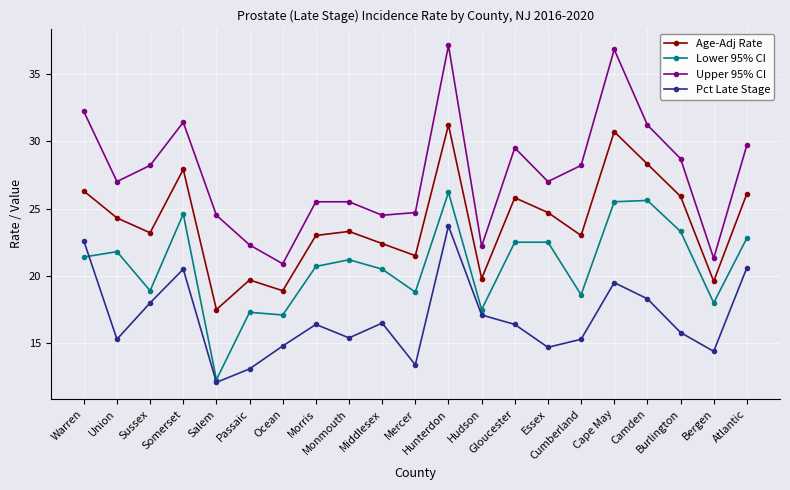

At how many categories does at least one series exceed 31?

5